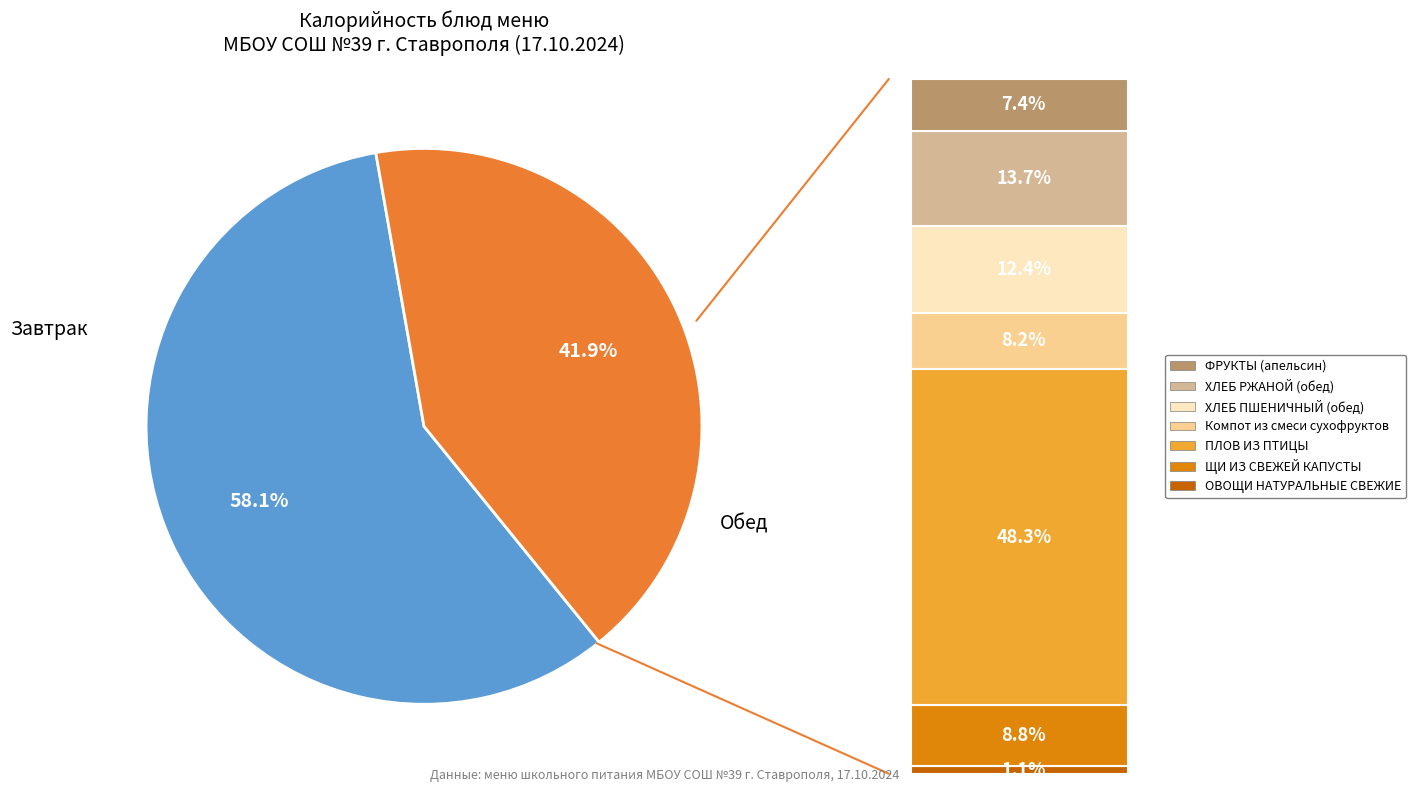

Does any single category account for the majority?

Yes